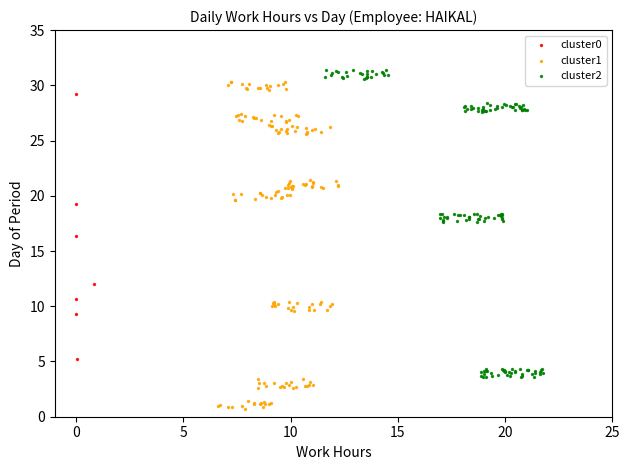

Which series reaches the maximum Y coordinate?

cluster2